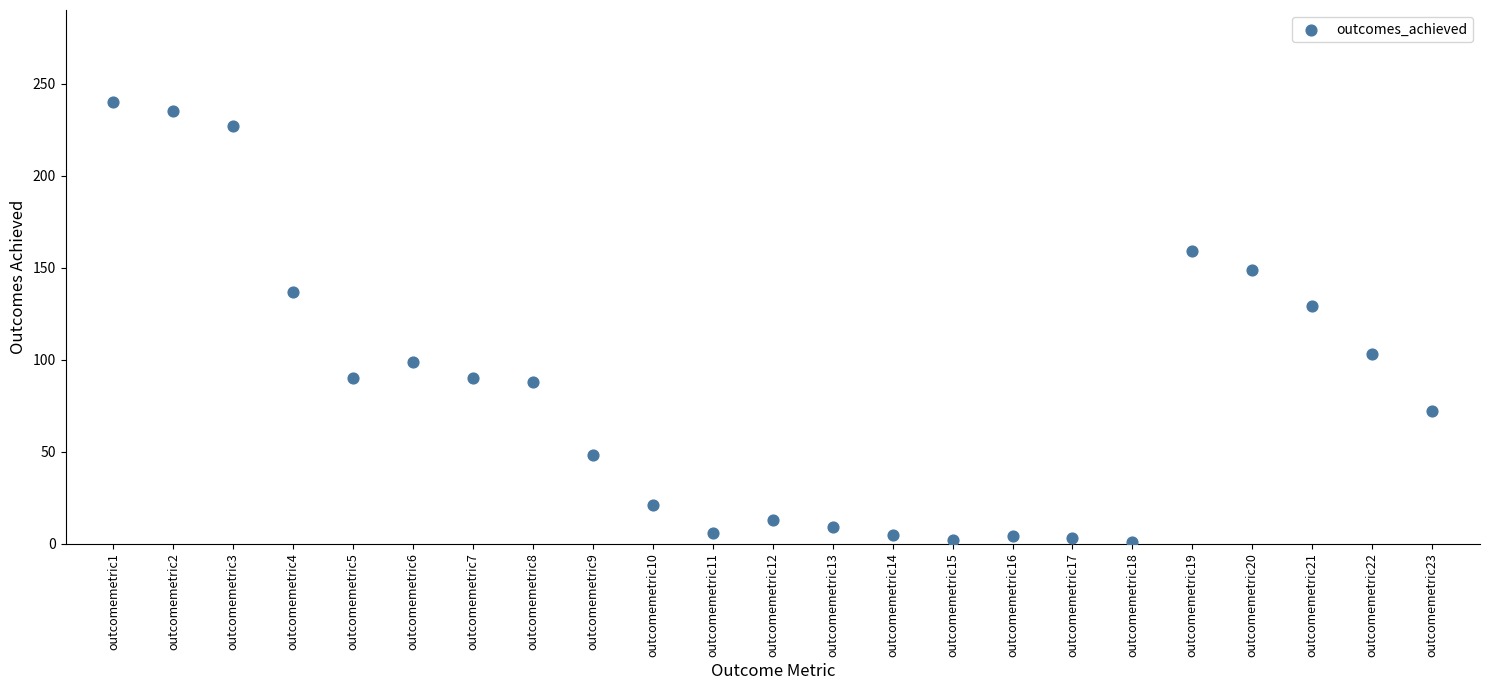

What is the range of Y values (max minus min)?

239